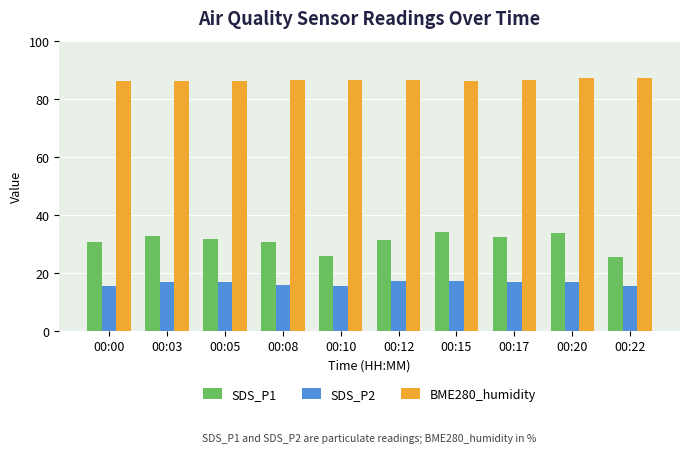

What are all the series names shown in the legend?

SDS_P1, SDS_P2, BME280_humidity